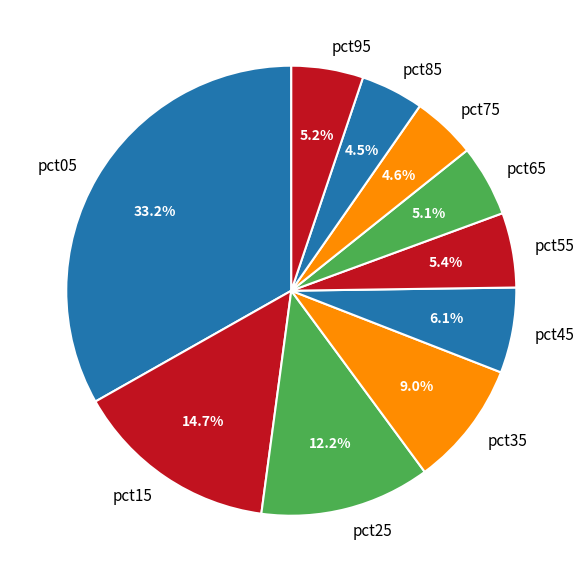

Combined, what portion of the pie is pct15 and pct25?

26.9%